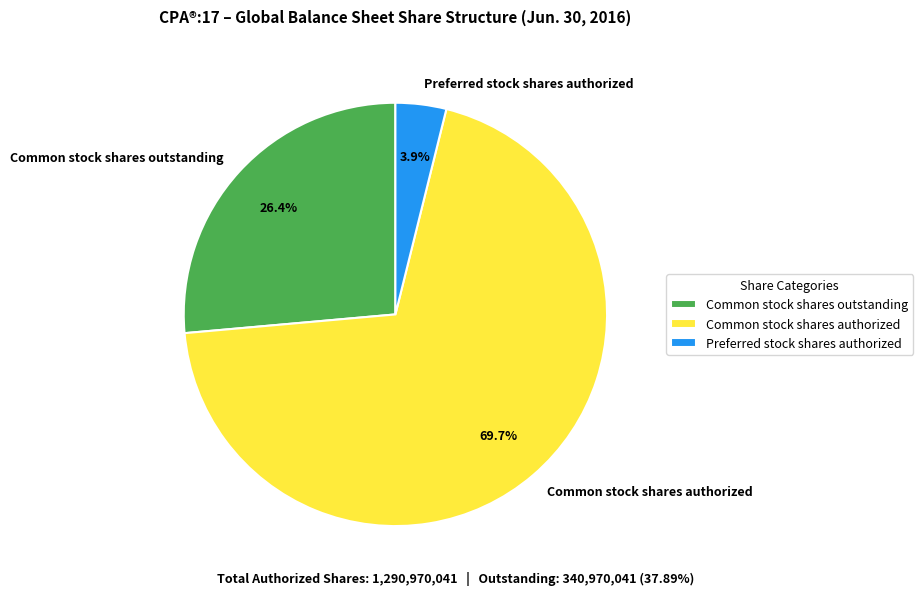

To the nearest percent, what percentage of the pie is Common stock shares authorized?

70%